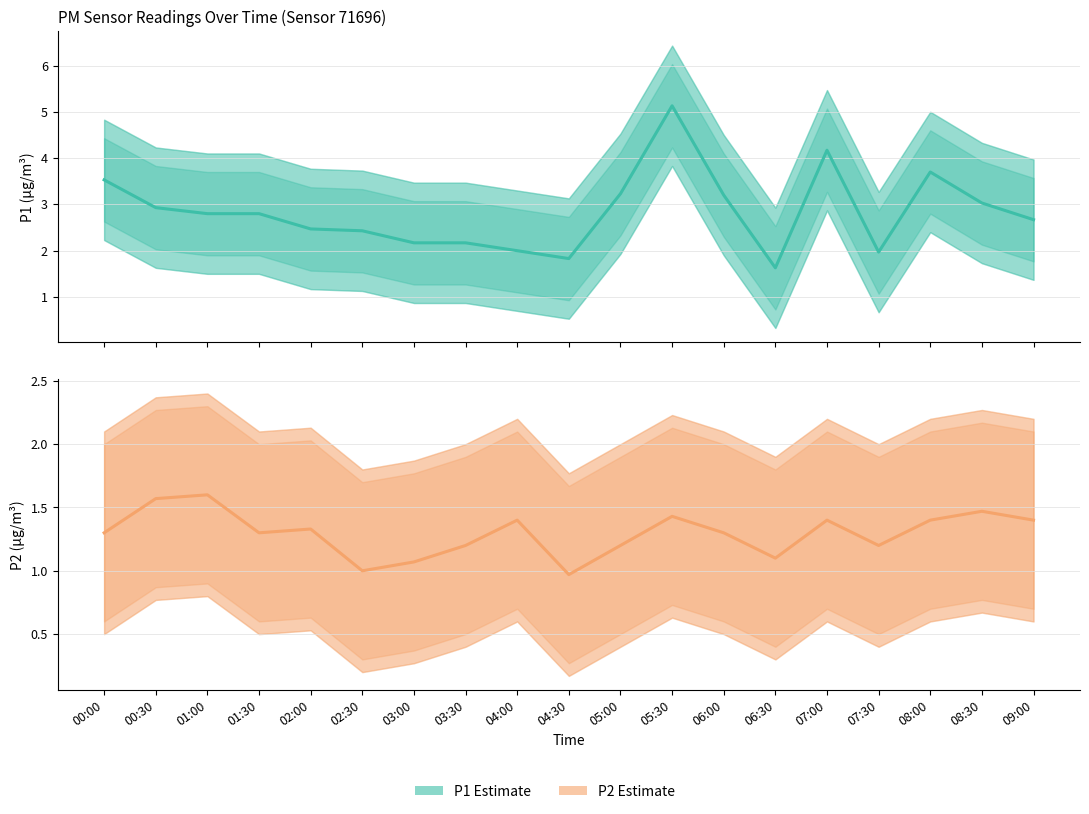

At 03:30, list the series in order from largest to smallest.

P1 Estimate, P2 Estimate